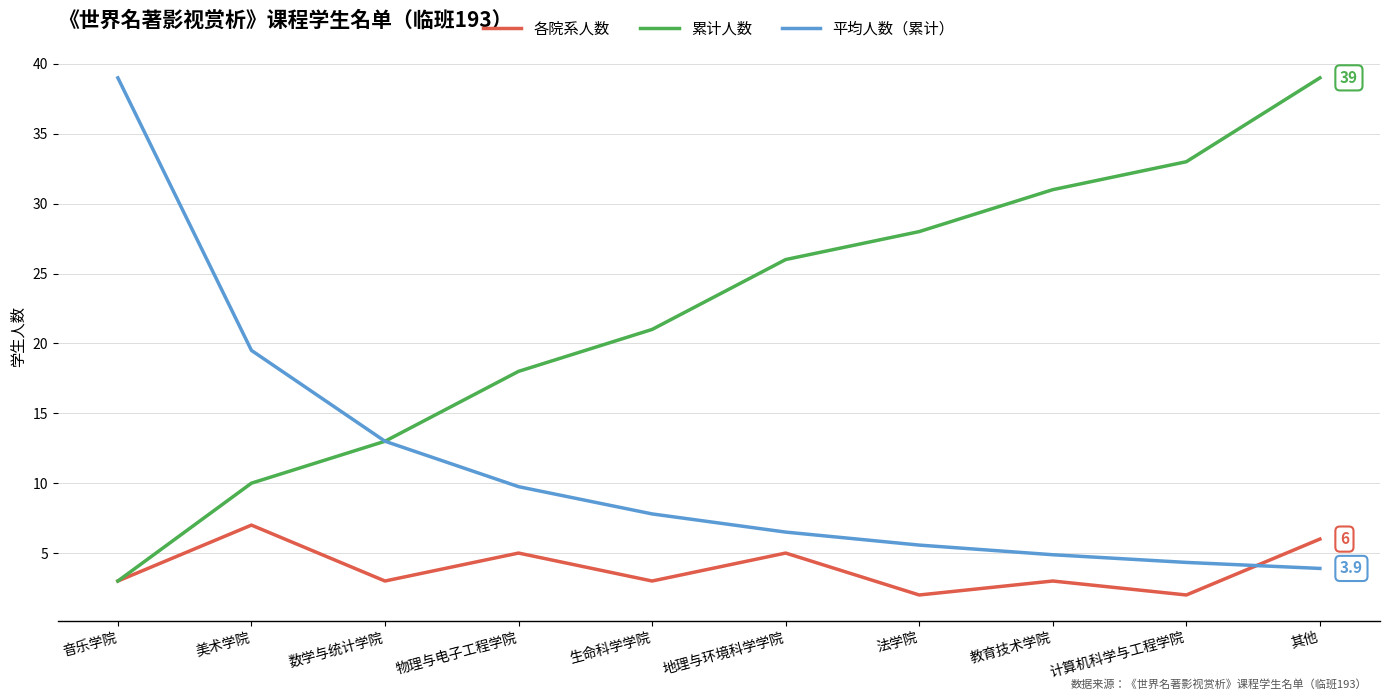

Reading right to left, extract all data points from this chart.

各院系人数: 6.0	2.0	3.0	2.0	5.0	3.0	5.0	3.0	7.0	3.0
累计人数: 39.0	33.0	31.0	28.0	26.0	21.0	18.0	13.0	10.0	3.0
平均人数（累计）: 3.9	4.3	4.9	5.6	6.5	7.8	9.8	13.0	19.5	39.0